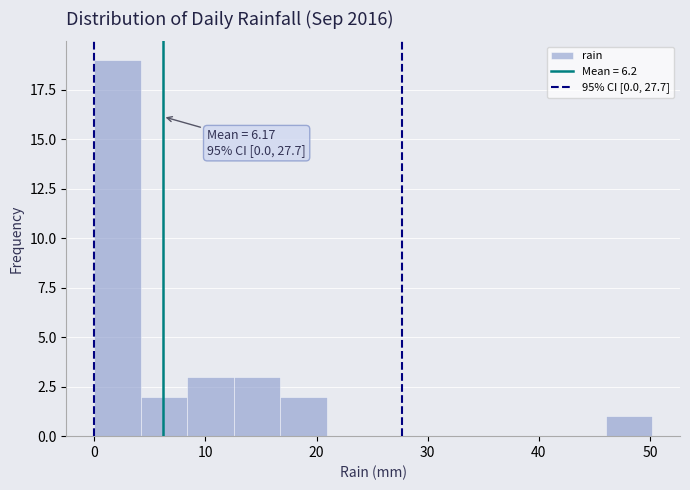

Which range on the x-axis has the tallest bar?

0 to 4